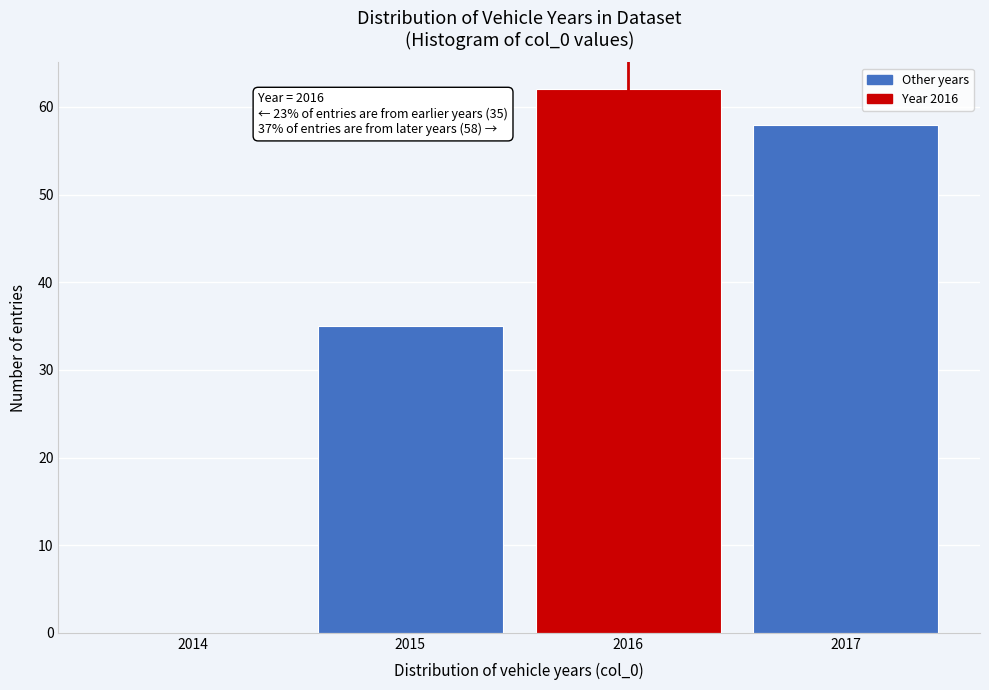

Reading left to right, list all the values displayed in this chart.

2014=0	2015=35	2016=62	2017=58